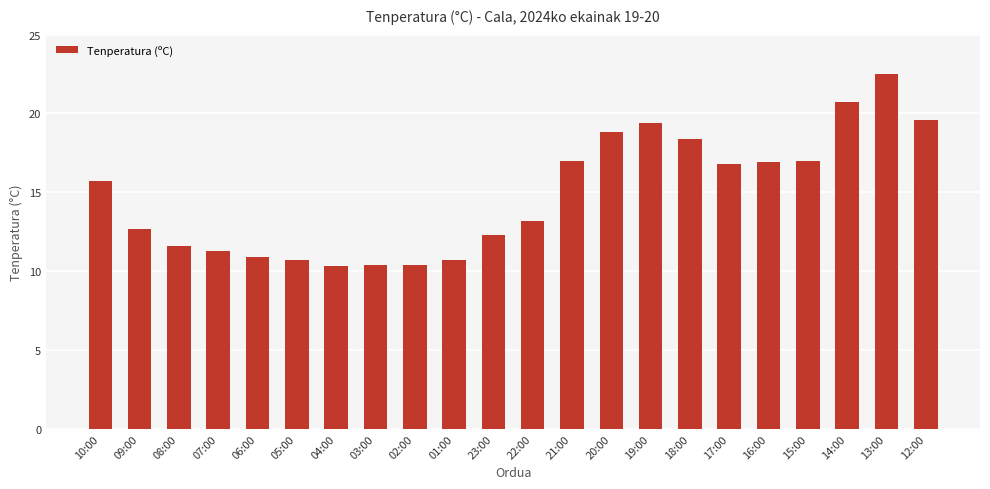

Does the chart contain stacked bars?

No